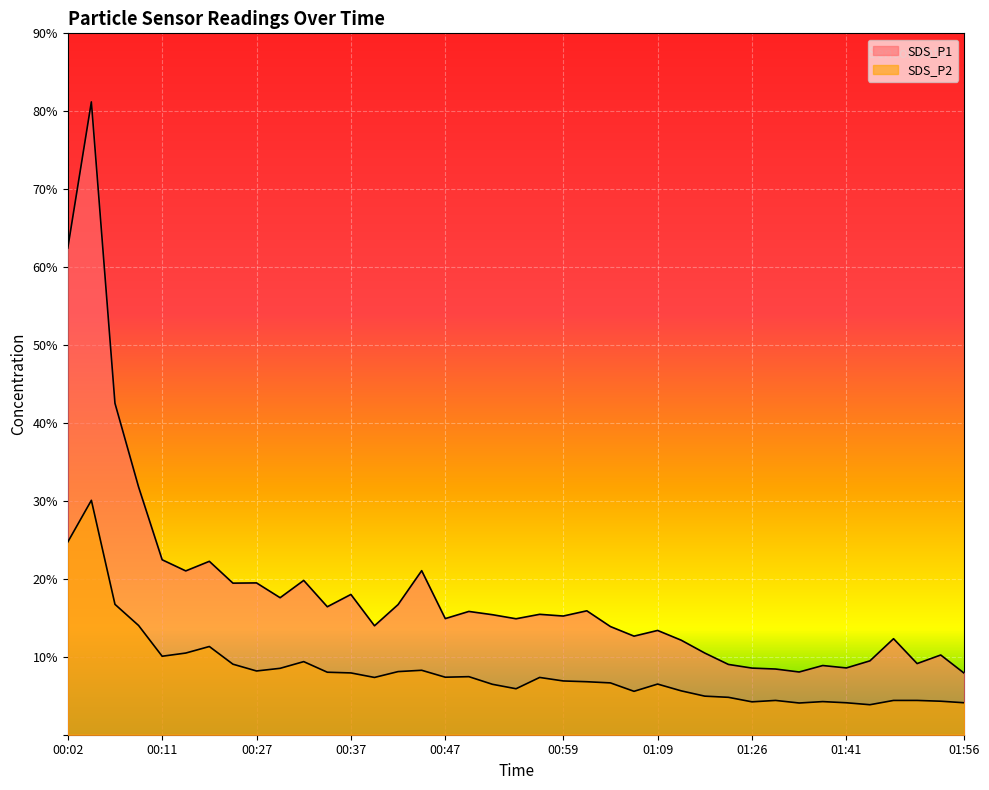

At how many categories does at least one series exceed 56?

2